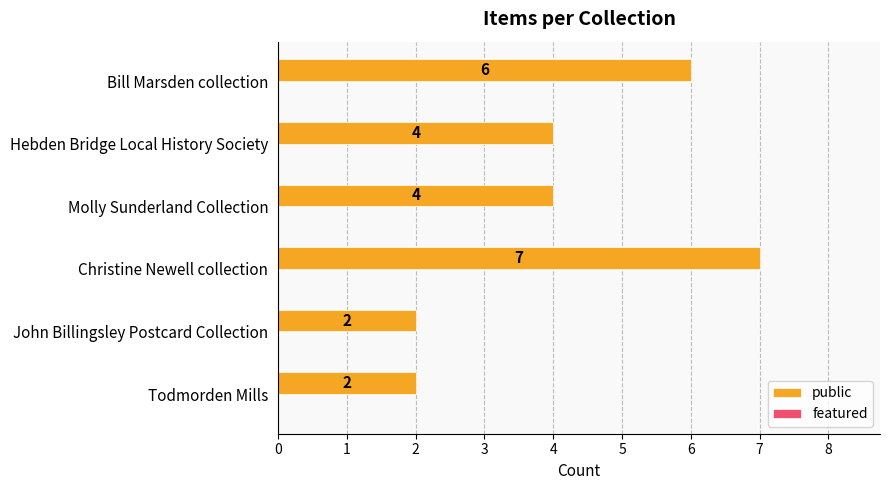

Approximately how many times larger is the value at Christine Newell collection compared to Todmorden Mills?

3.5